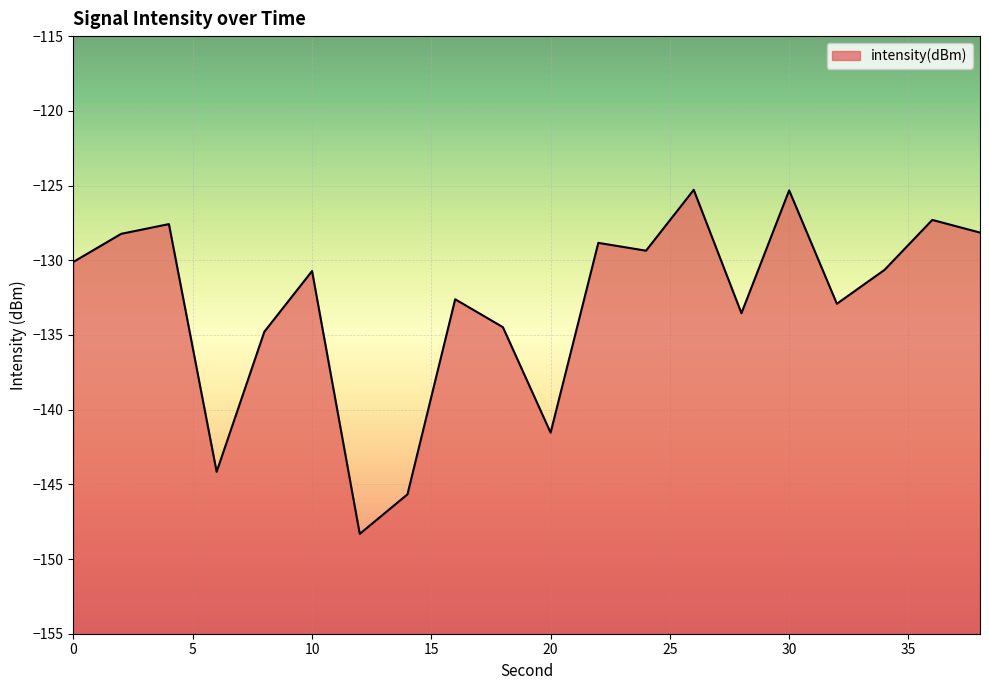

Where is the data nearest to the value -136?

8